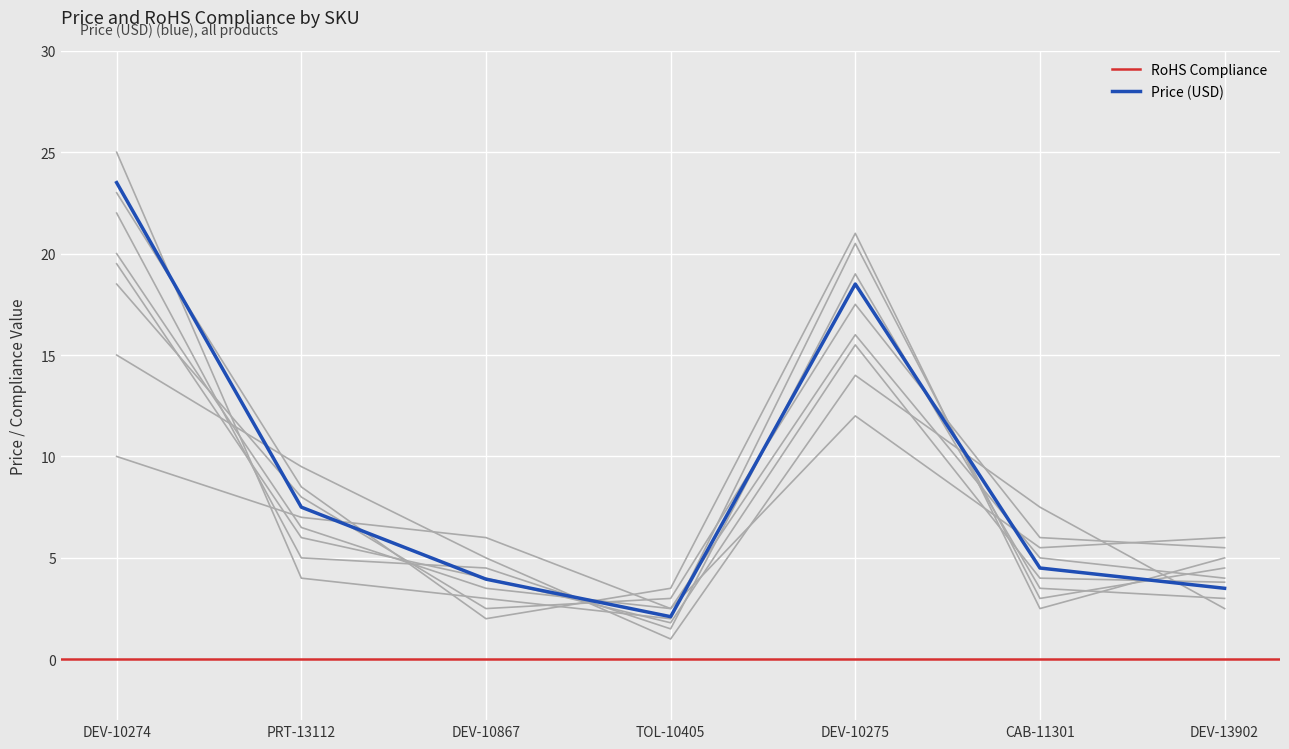

At which label is the value closest to 12?

PRT-13112